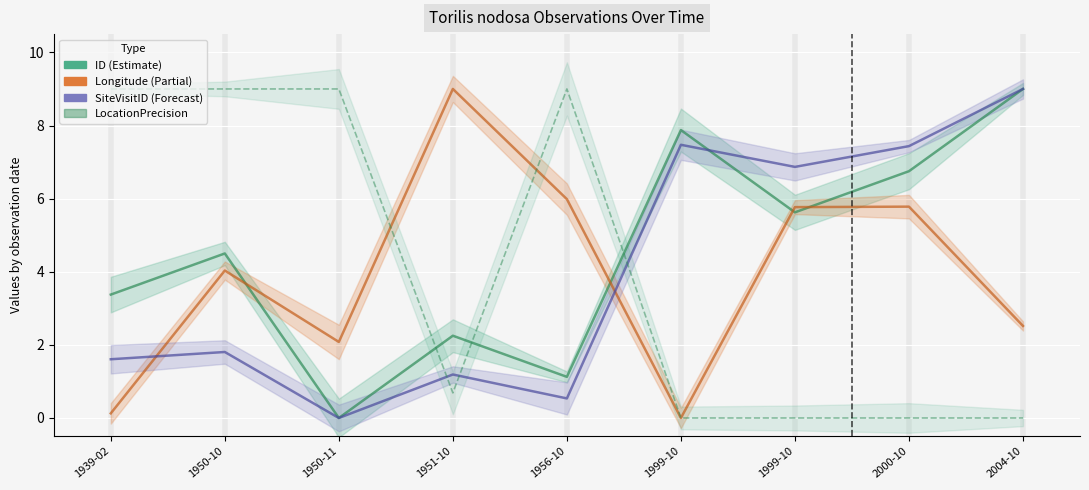

Which category has the lowest value in the Longitude series?

1999-10